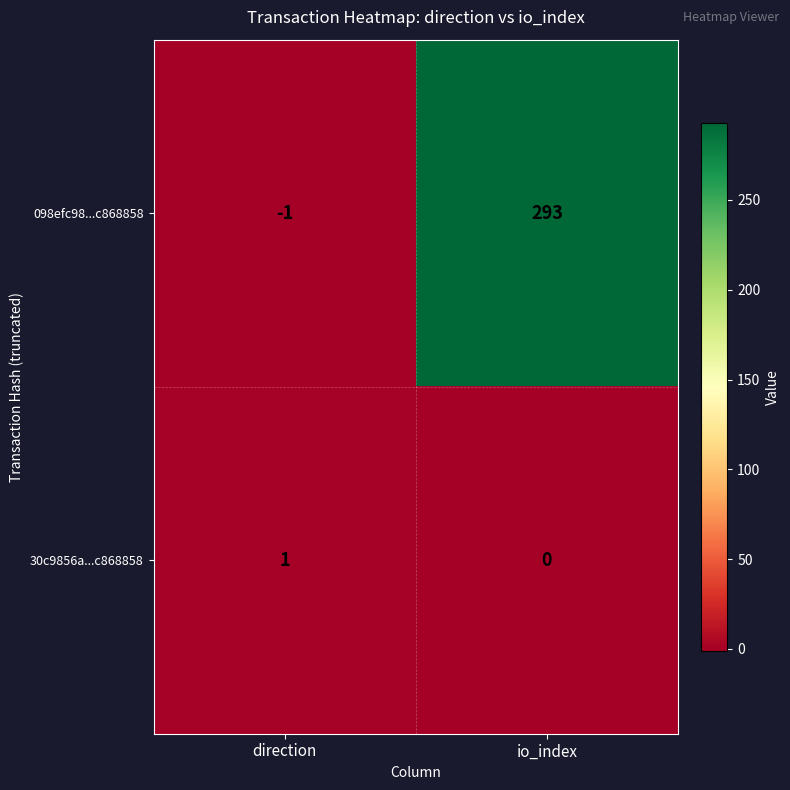

Reading left to right, list all the values displayed in this chart.

098efc98...c868858: direction=-1	io_index=293
30c9856a...c868858: direction=1	io_index=0